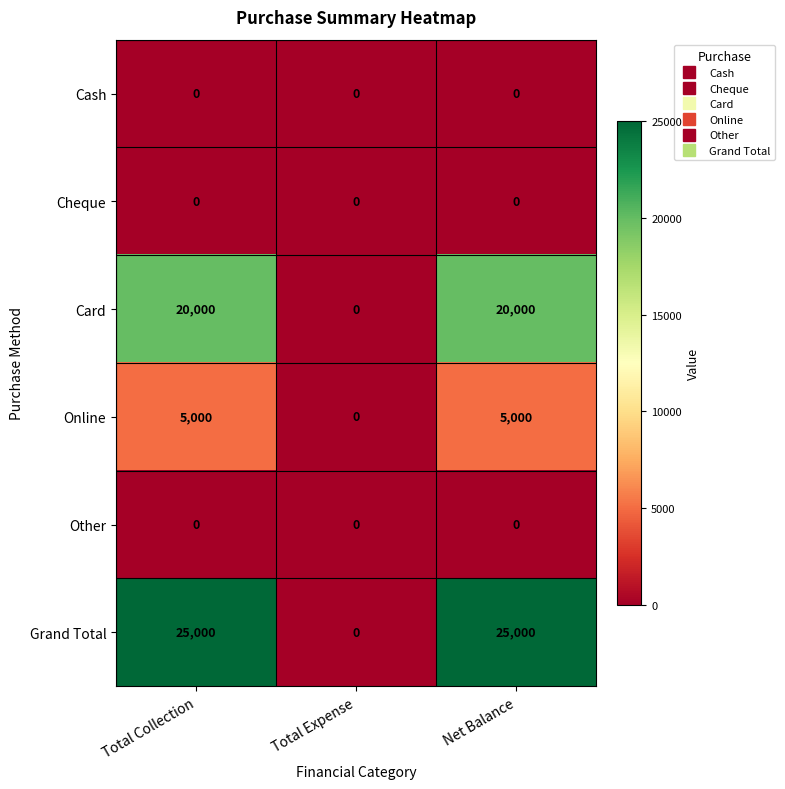

Reading left to right, transcribe all the data shown in this chart.

Cash: 0	0	0
Cheque: 0	0	0
Card: 20000	0	20000
Online: 5000	0	5000
Other: 0	0	0
Grand Total: 25000	0	25000